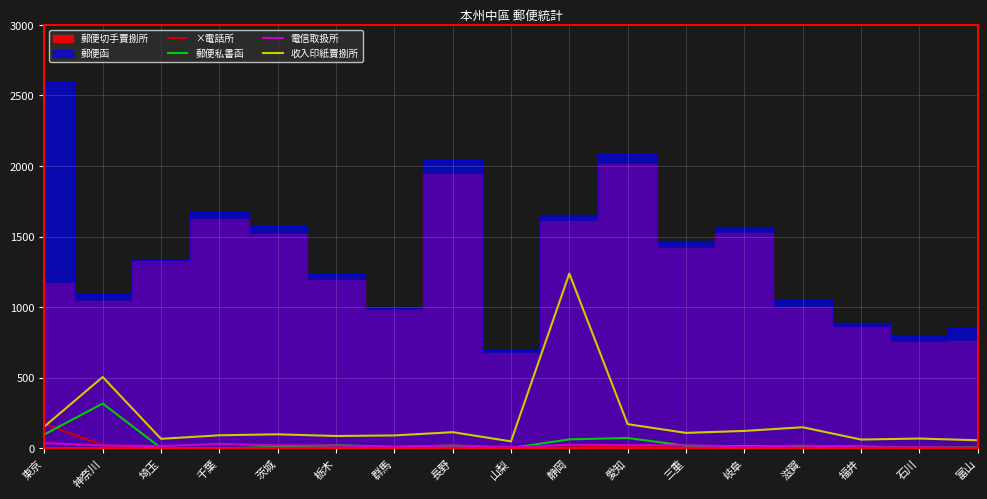

What position from the left is 群馬?

7